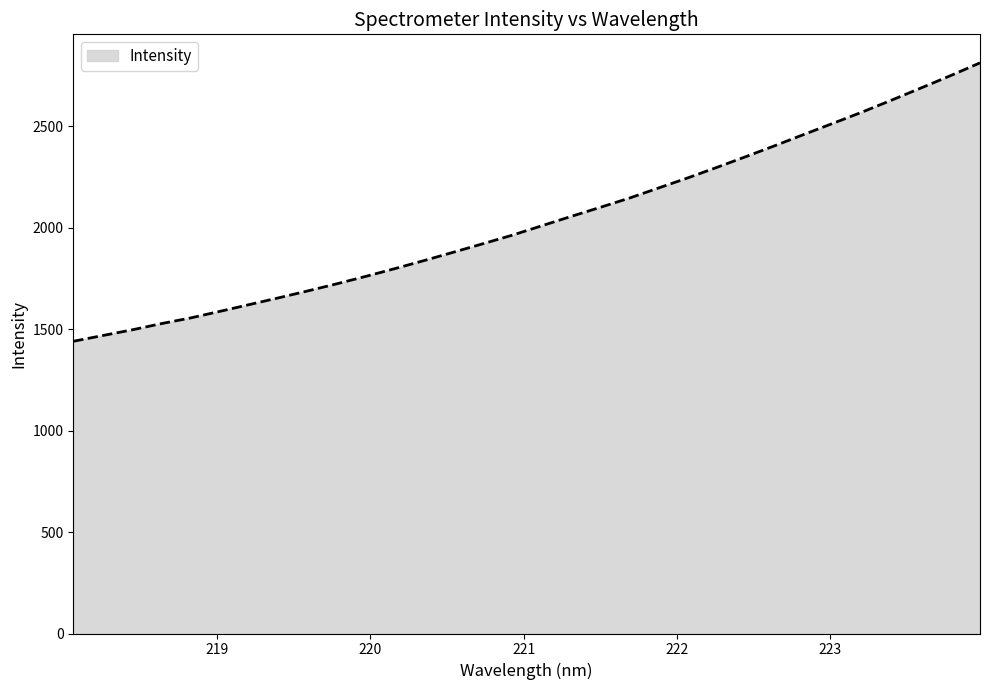

Does the chart have visible grid lines?

No